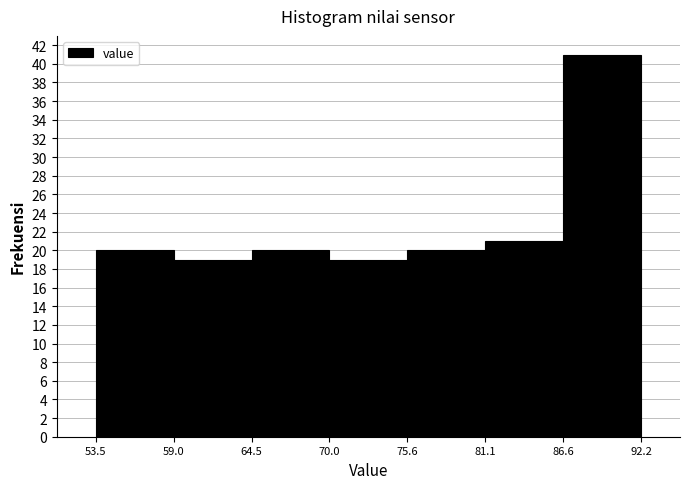

How tall is the bar that spans 75.6 to 81.1 on the x-axis? The values are not printed on the chart, so give them approximately, as read against the axis.

20